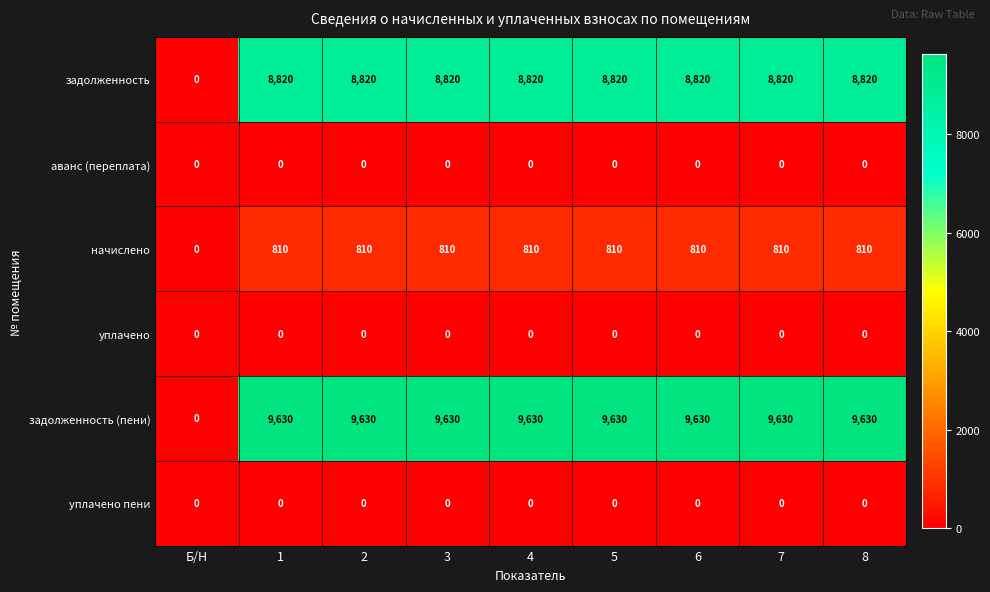

Is the value of задолженность (пени) at 5 greater than the value of уплачено пени at 6?

Yes